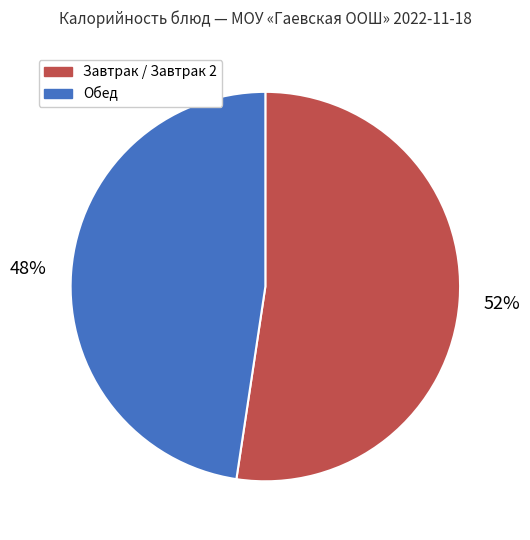

Is there any slice that represents more than half of the pie?

Yes